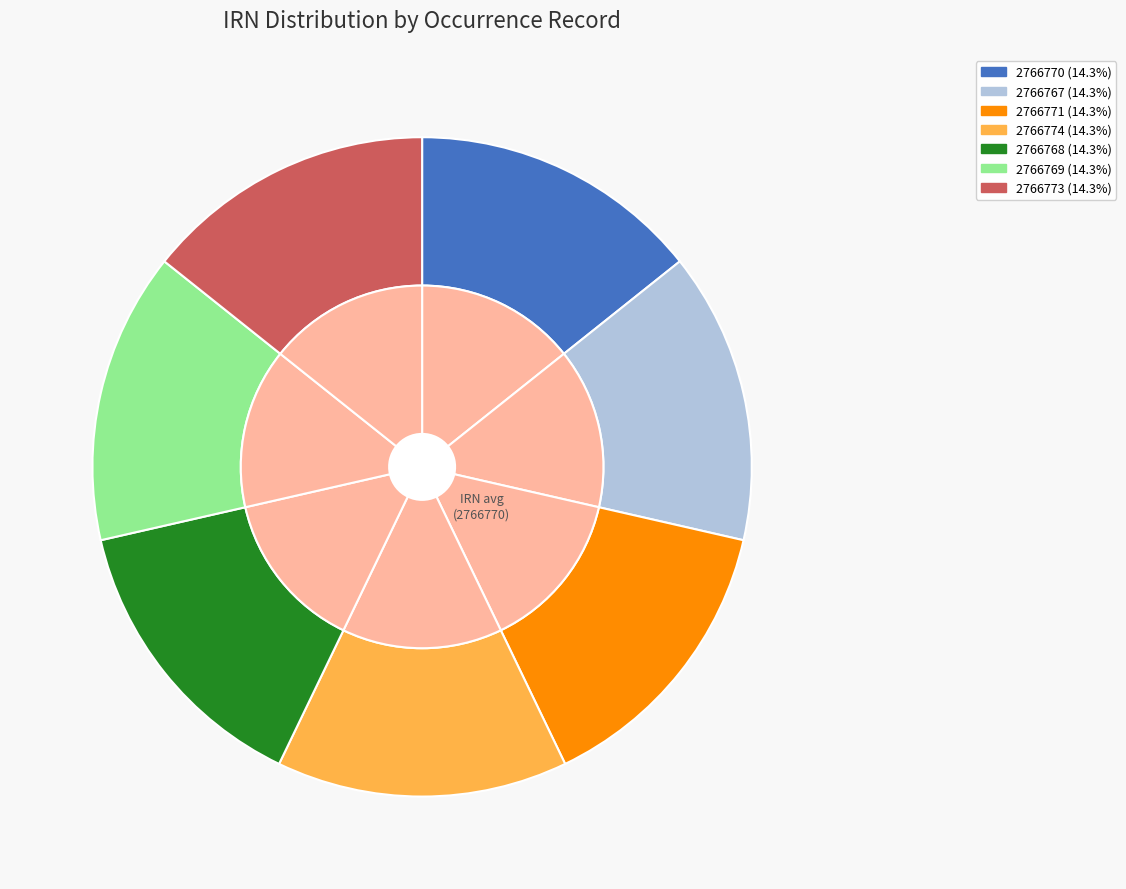

How many segments does this pie chart have?

7